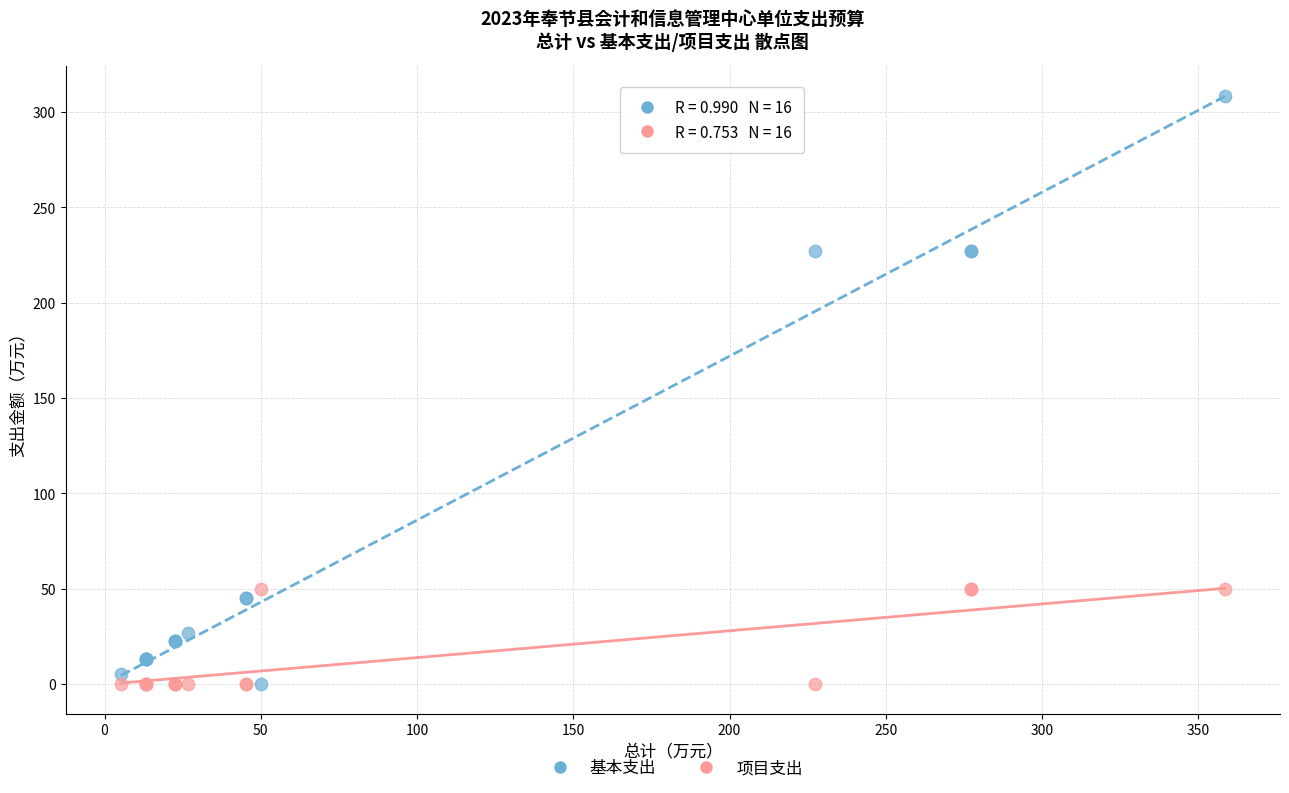

Which series has the widest spread of Y values?

基本支出